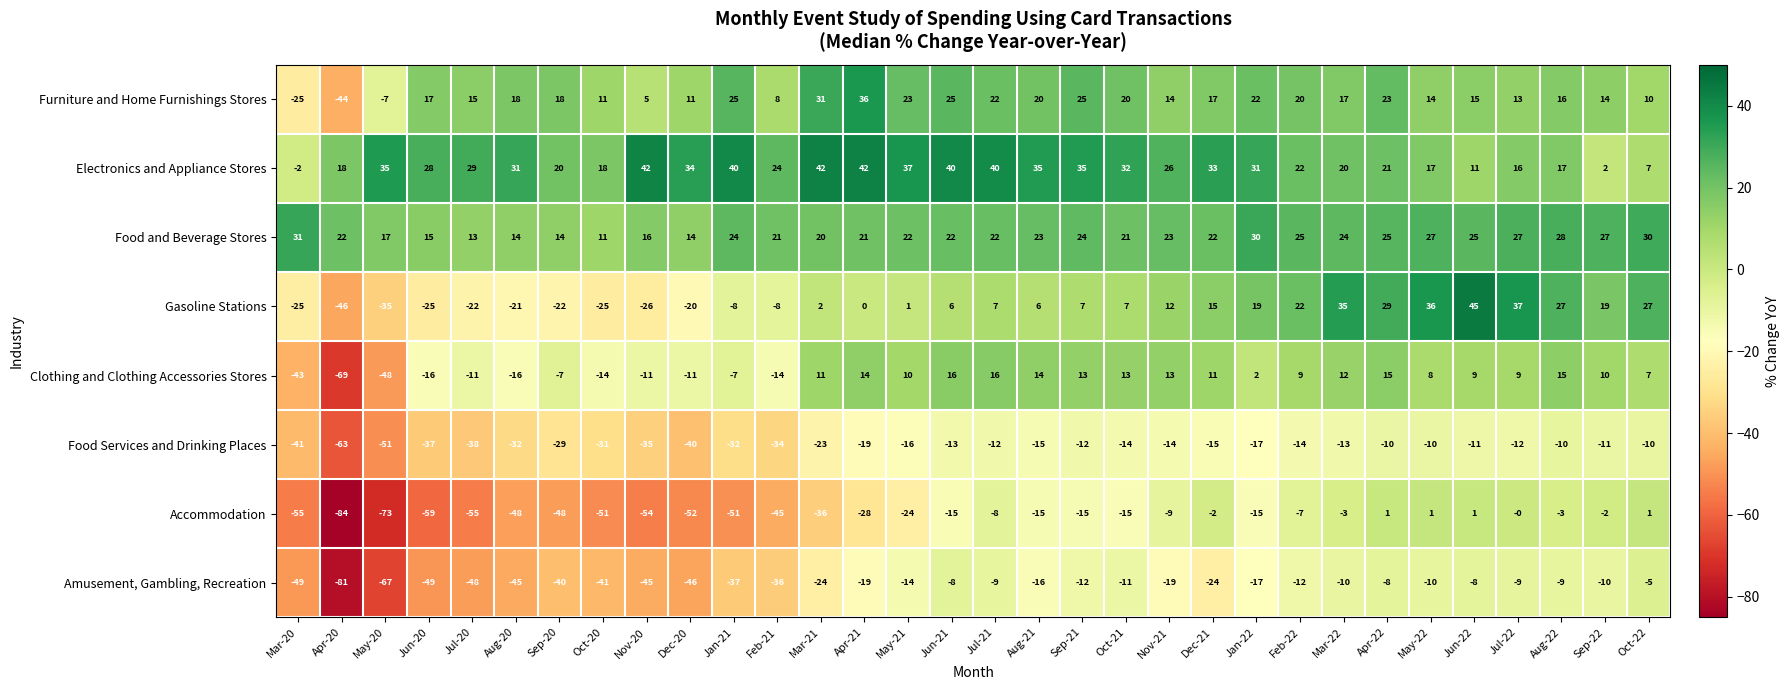

Is it true that Food and Beverage Stores equals 24 at Mar-22?

True